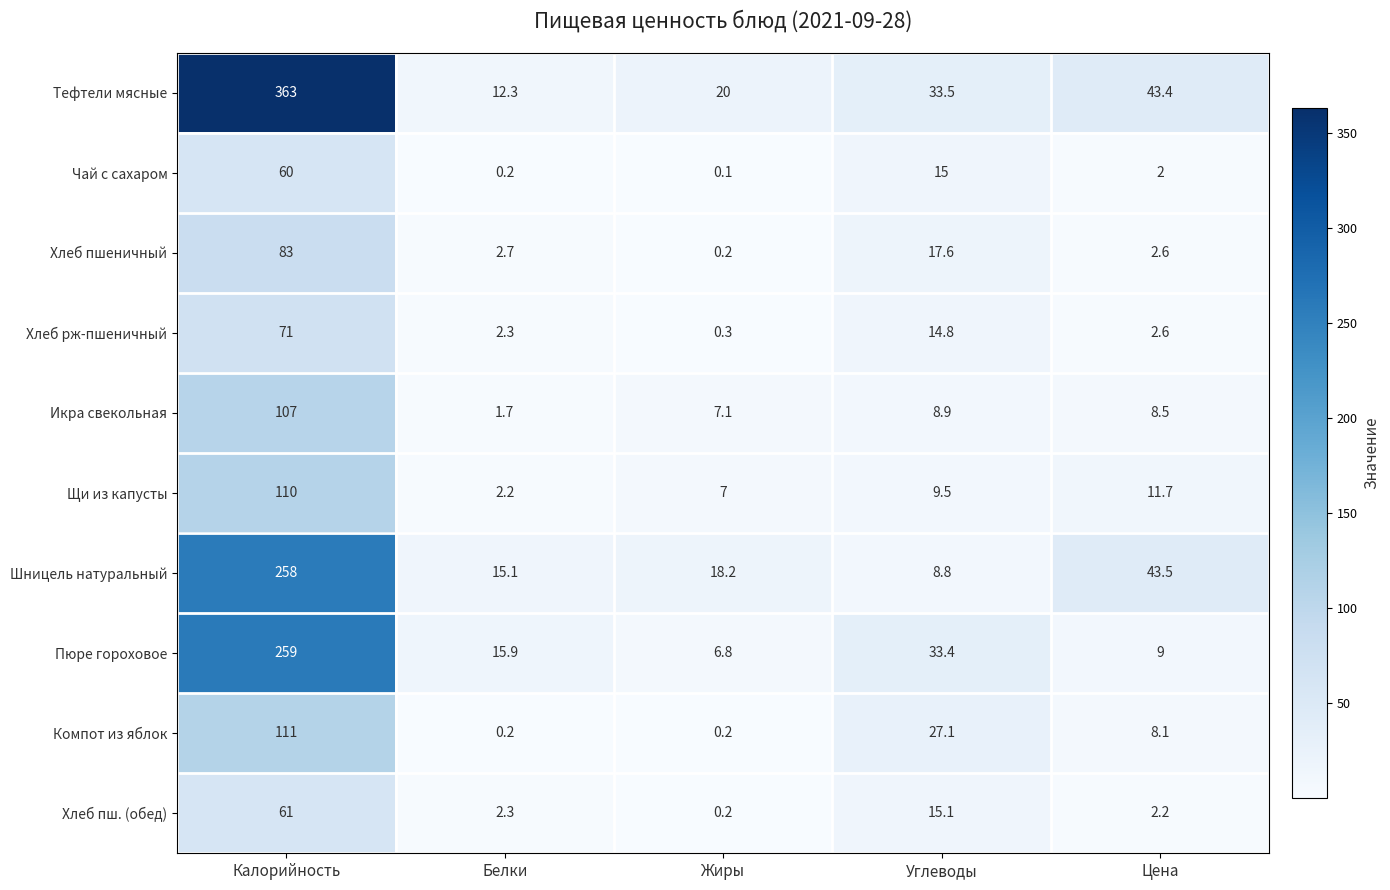

How many distinct data groups are displayed?

10